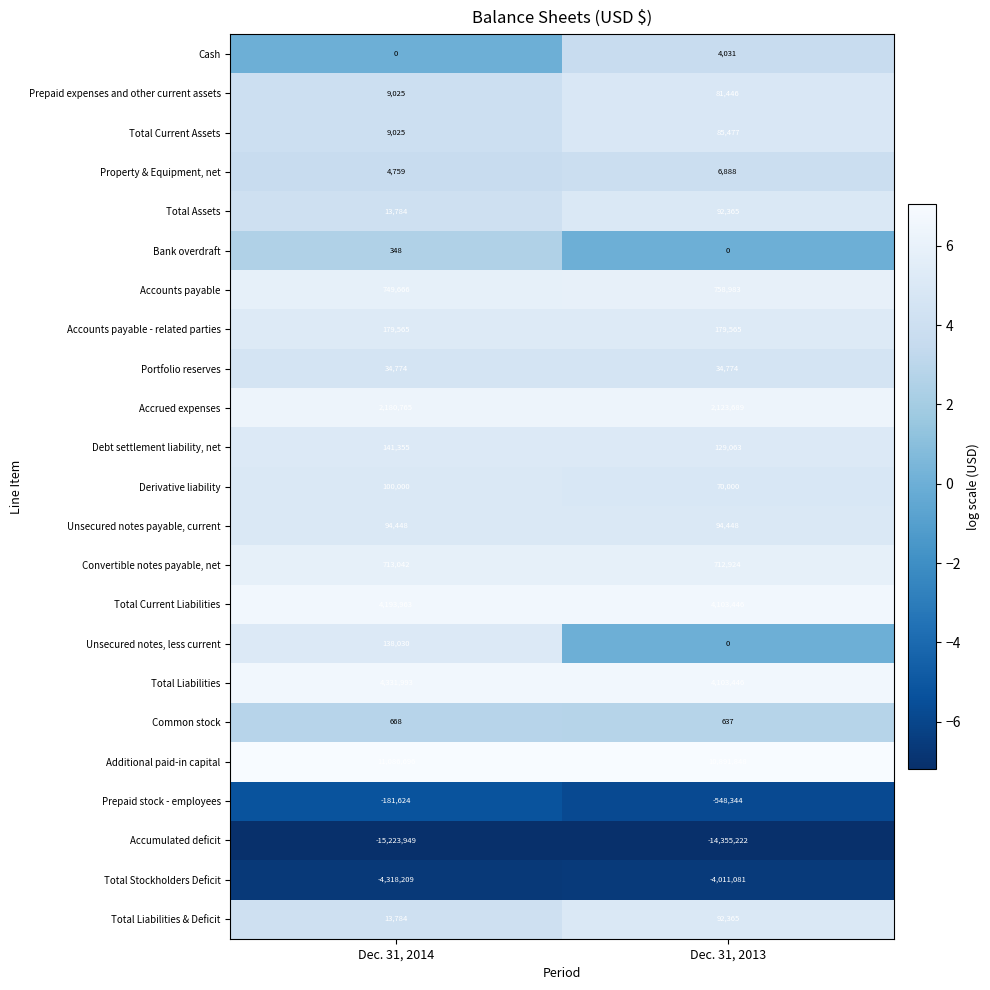

Which series has the largest total across all categories?

Additional paid-in capital